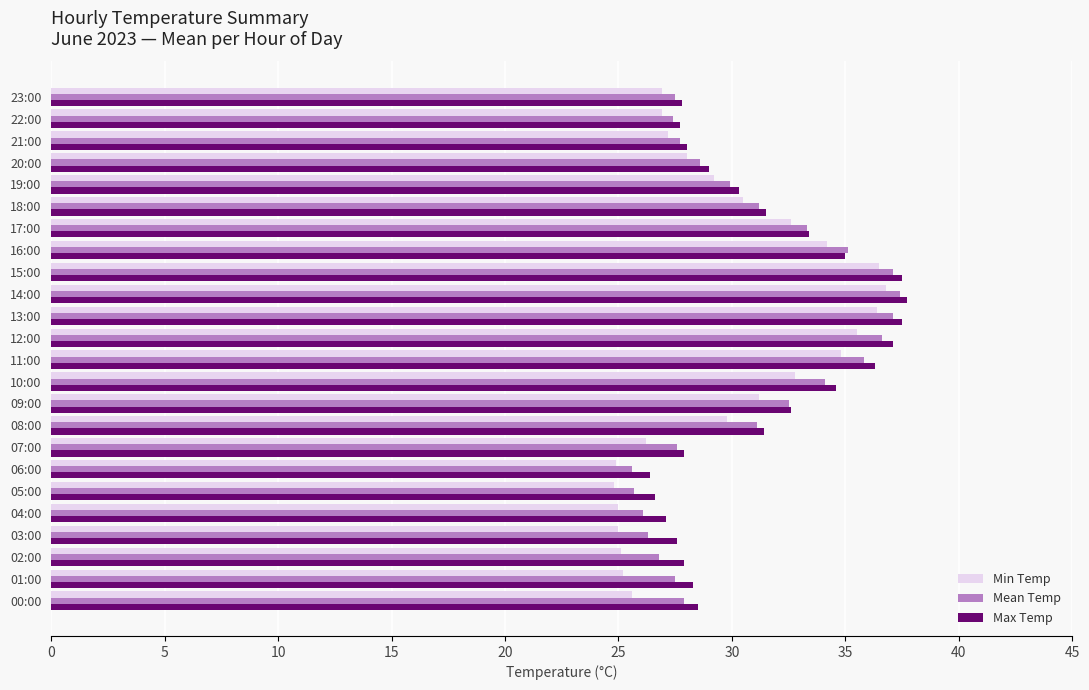

What is the minimum value for Min Temp?

24.8